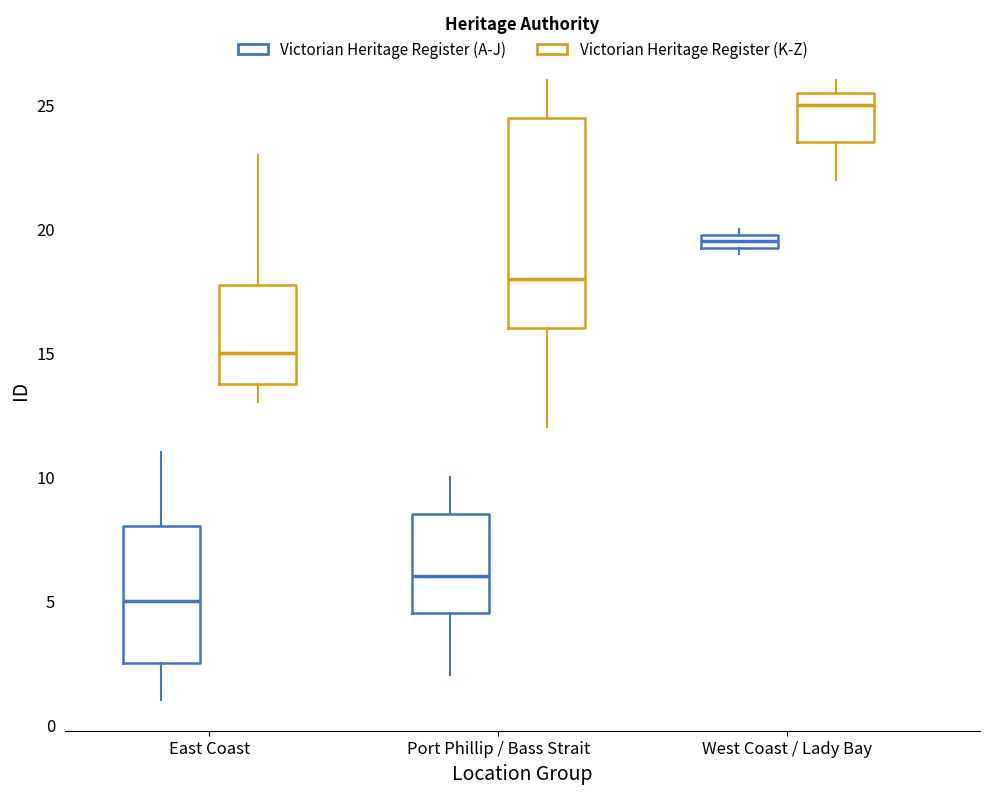

Where is the upper edge of the box for Port Phillip / Bass Strait (Victorian Heritage Register (K-Z)) on the y-axis? The values are not printed on the chart, so give them approximately, as read against the axis.

24.5